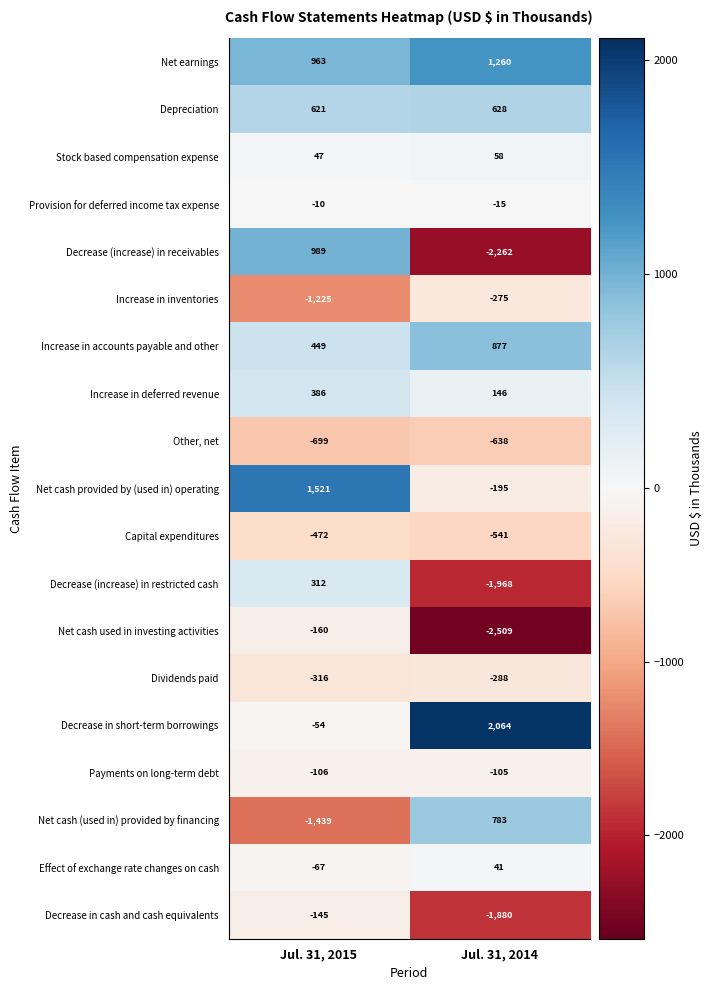

Rank the series at Jul. 31, 2014 from lowest to highest value.

Net cash used in investing activities, Decrease (increase) in receivables, Decrease (increase) in restricted cash, Decrease in cash and cash equivalents, Other, net, Capital expenditures, Dividends paid, Increase in inventories, Net cash provided by (used in) operating, Payments on long-term debt, Provision for deferred income tax expense, Effect of exchange rate changes on cash, Stock based compensation expense, Increase in deferred revenue, Depreciation, Net cash (used in) provided by financing, Increase in accounts payable and other, Net earnings, Decrease in short-term borrowings